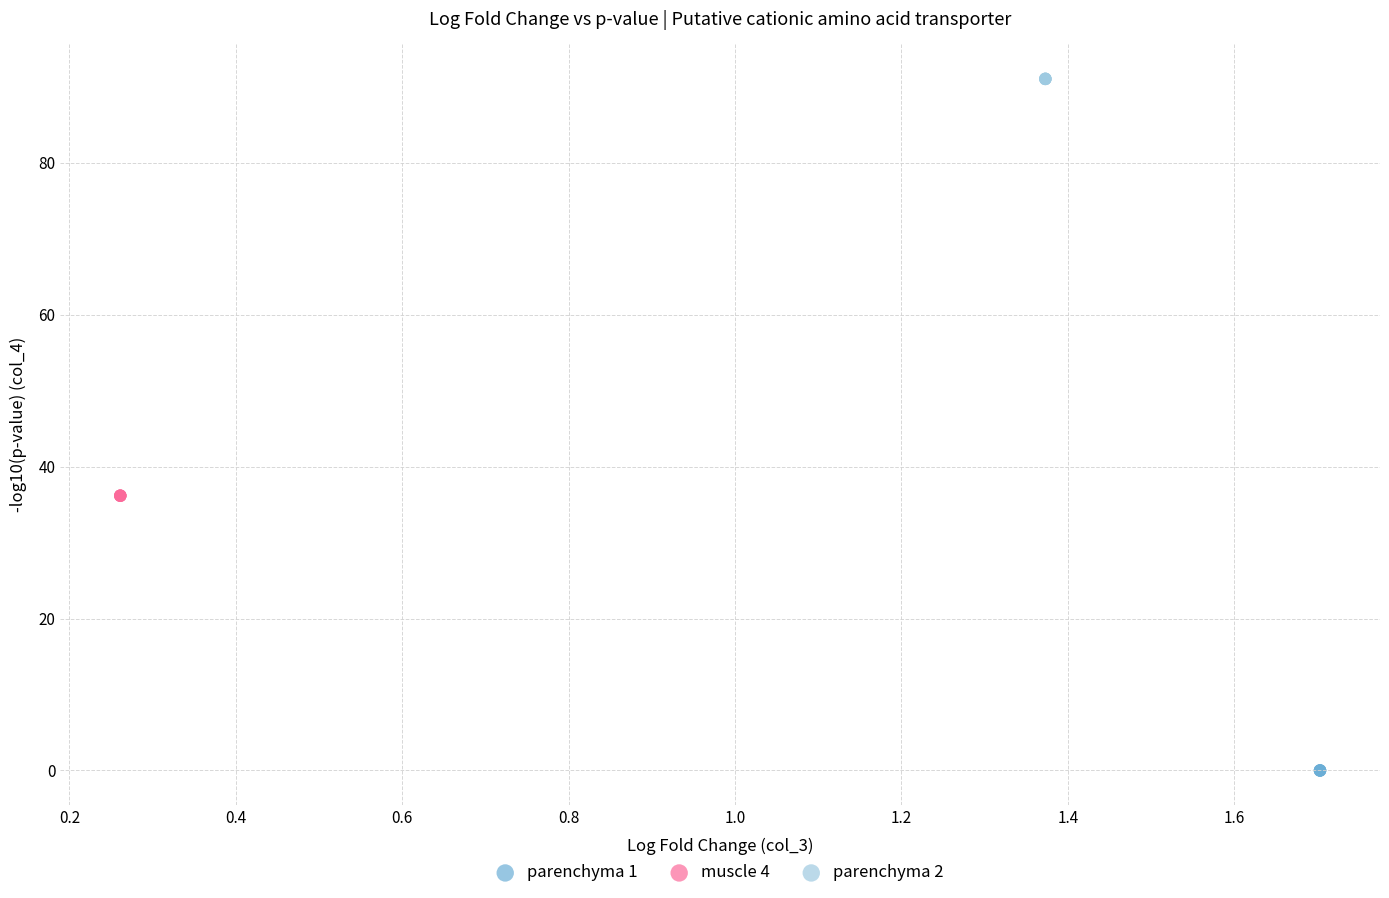

What are all the series names shown in the legend?

parenchyma 1, muscle 4, parenchyma 2